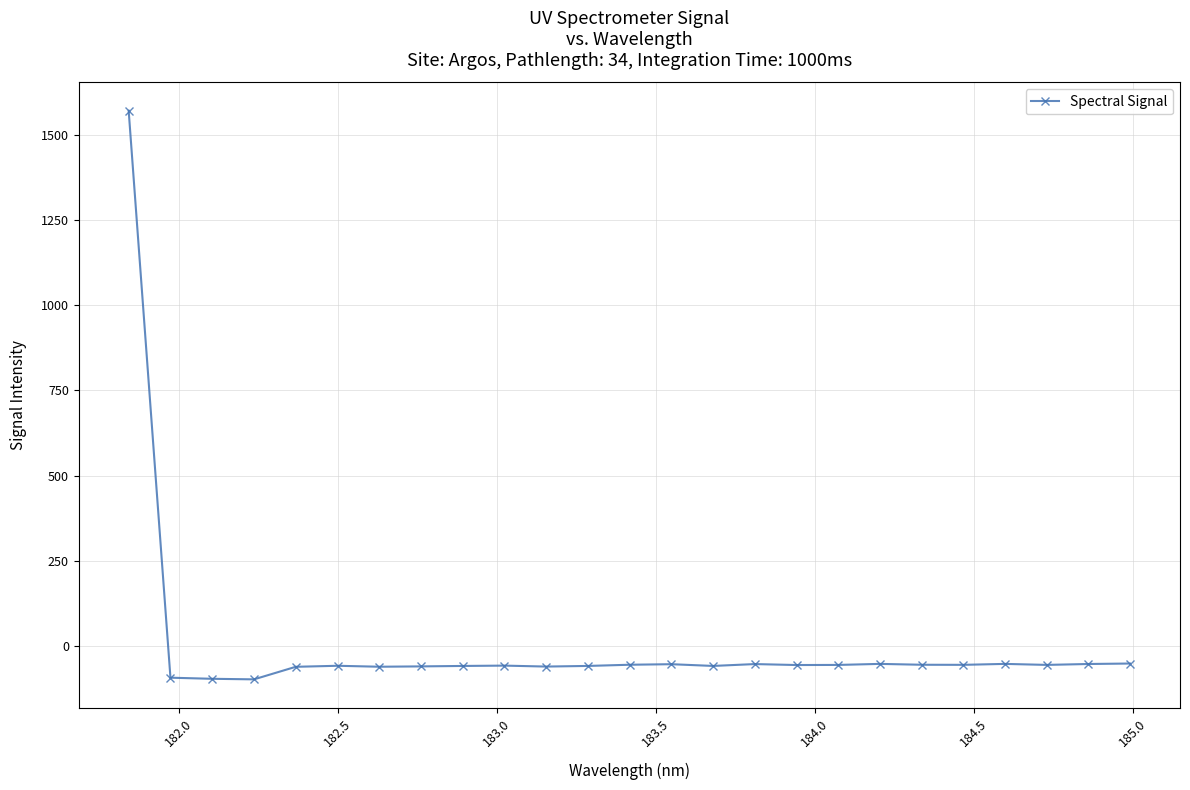

What is the sum of all values?

94.7